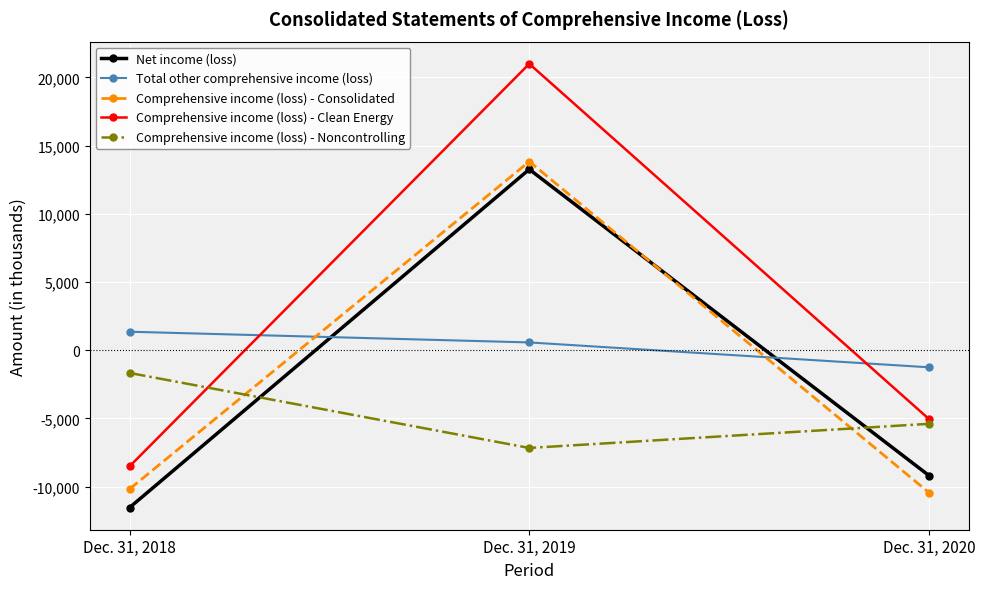

Which category has the highest value across all series?

Dec. 31, 2019